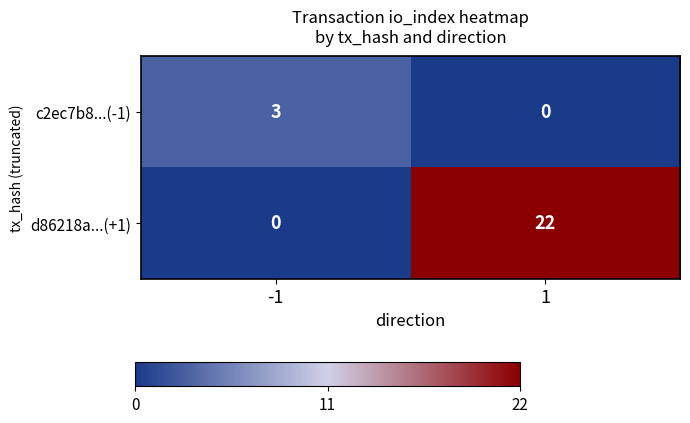

The value of c2ec7b8...(-1) at 1 is 0. True or false?

True